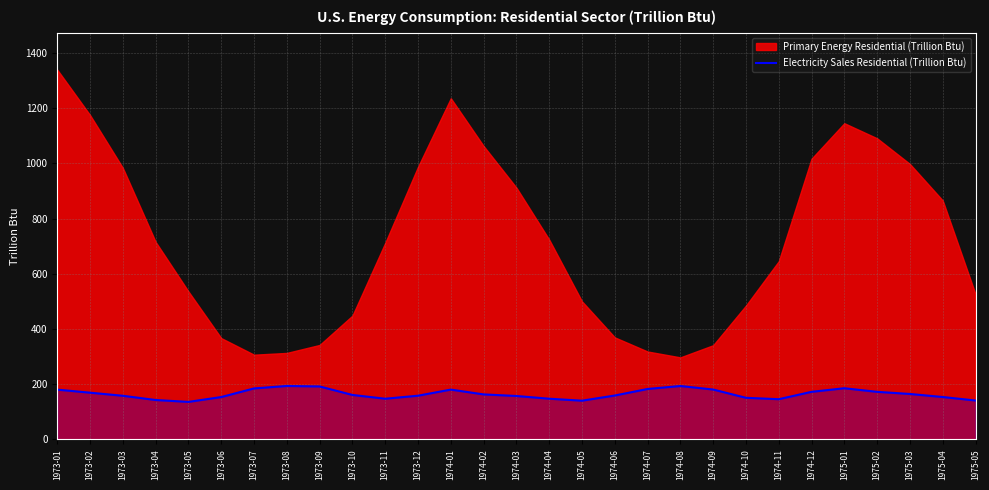

Reading left to right, what are all the values shown in this chart?

180.3	169.2	158.0	142.7	135.9	153.4	184.7	193.6	191.8	161.1	147.3	158.3	180.4	163.0	157.3	147.4	140.3	159.0	182.7	193.5	180.7	150.7	145.6	172.3	185.3	172.3	164.6	153.6	140.9